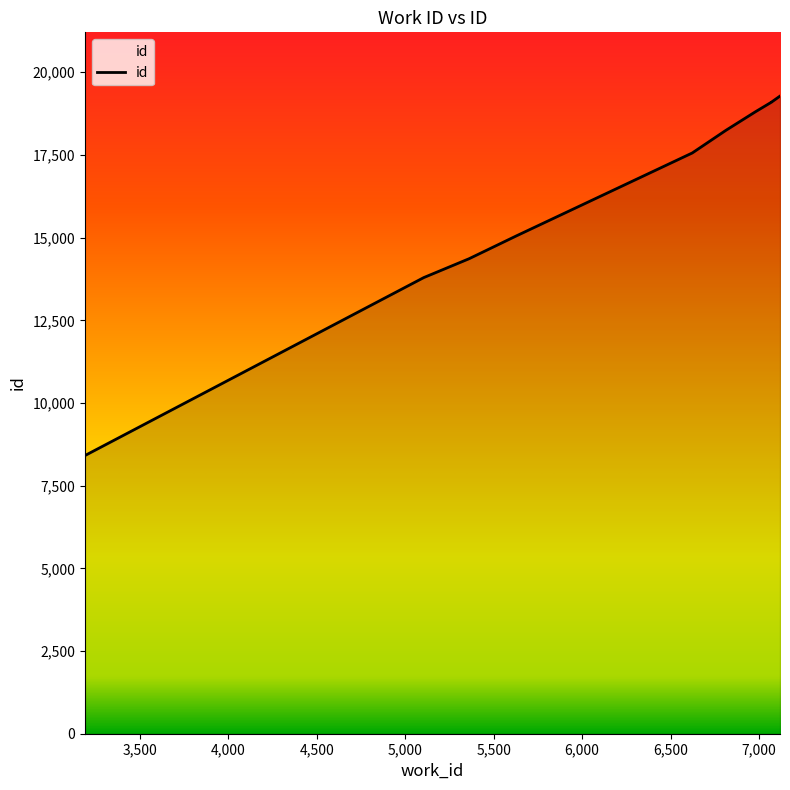

What is the approximate value at 7118, to the nearest 100?

19300